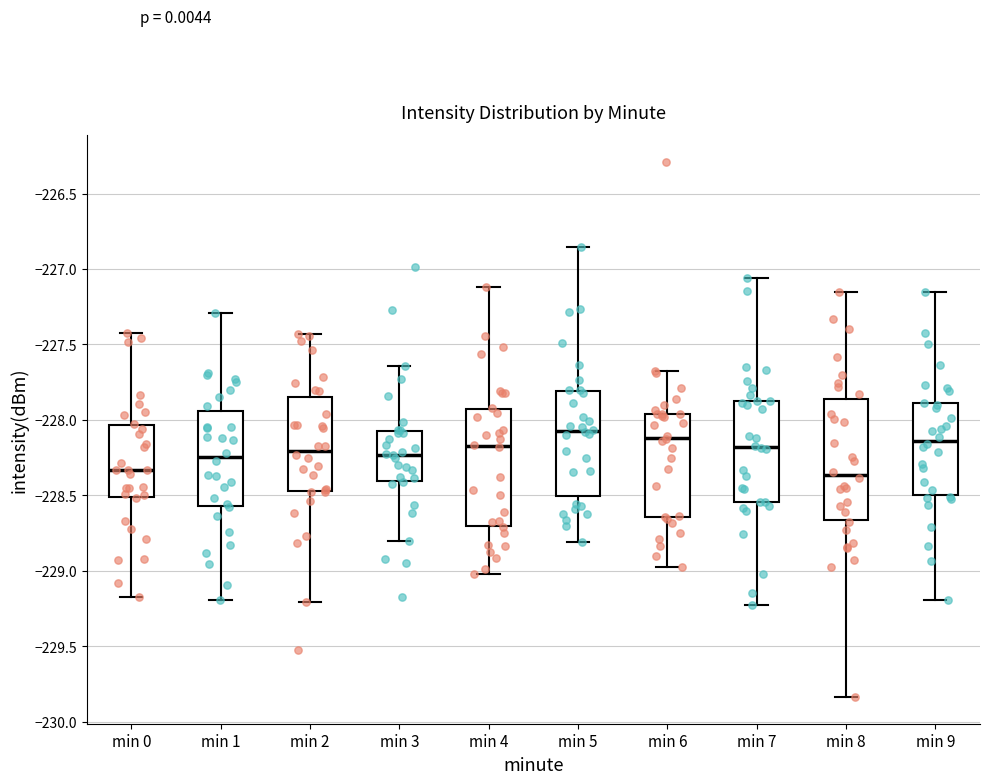

Where is the upper edge of the box for min 2 on the y-axis? The values are not printed on the chart, so give them approximately, as read against the axis.

-227.85